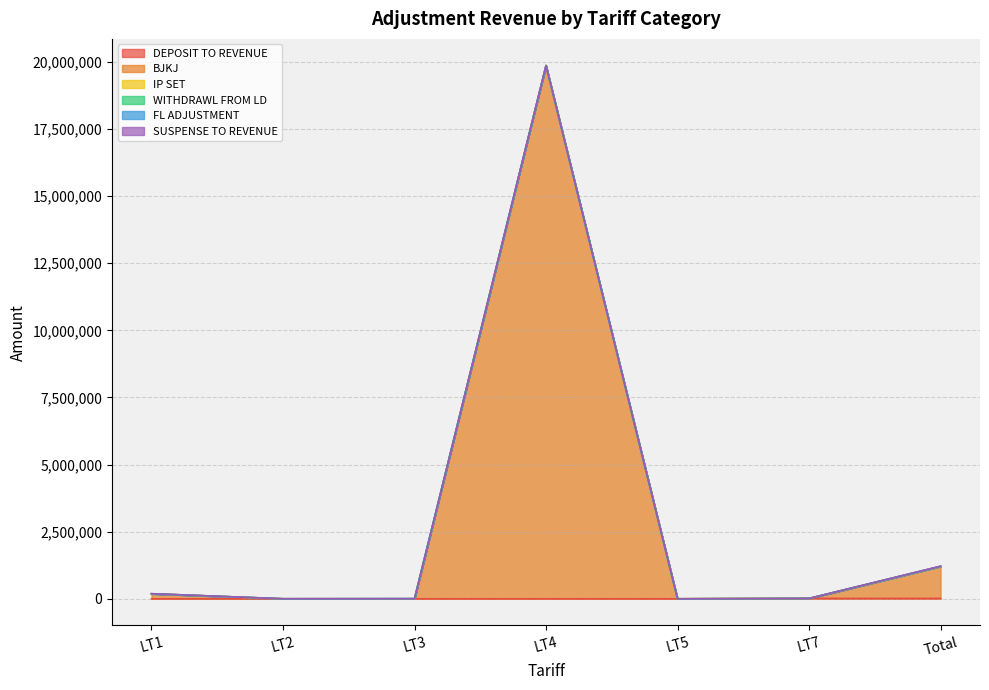

Reading left to right, what are all the values shown in this chart?

DEPOSIT TO REVENUE: LT1=0.0	LT2=370.0	LT3=0.0	LT4=0.0	LT5=0.0	LT7=13578.0	Total=13948.0
BJKJ: LT1=187143.8	LT2=0.0	LT3=0.0	LT4=19866279.5	LT5=0.0	LT7=0.0	Total=1189985.6
IP SET: LT1=0.0	LT2=0.0	LT3=0.0	LT4=0.0	LT5=0.0	LT7=0.0	Total=0.0
WITHDRAWL FROM LD: LT1=0.0	LT2=0.0	LT3=5089.7	LT4=0.0	LT5=0.0	LT7=0.0	Total=5089.7
FL ADJUSTMENT: LT1=0.0	LT2=782.9	LT3=0.0	LT4=0.0	LT5=0.0	LT7=0.0	Total=782.9
SUSPENSE TO REVENUE: LT1=5000.0	LT2=1290.0	LT3=0.0	LT4=0.0	LT5=0.0	LT7=0.0	Total=6290.0